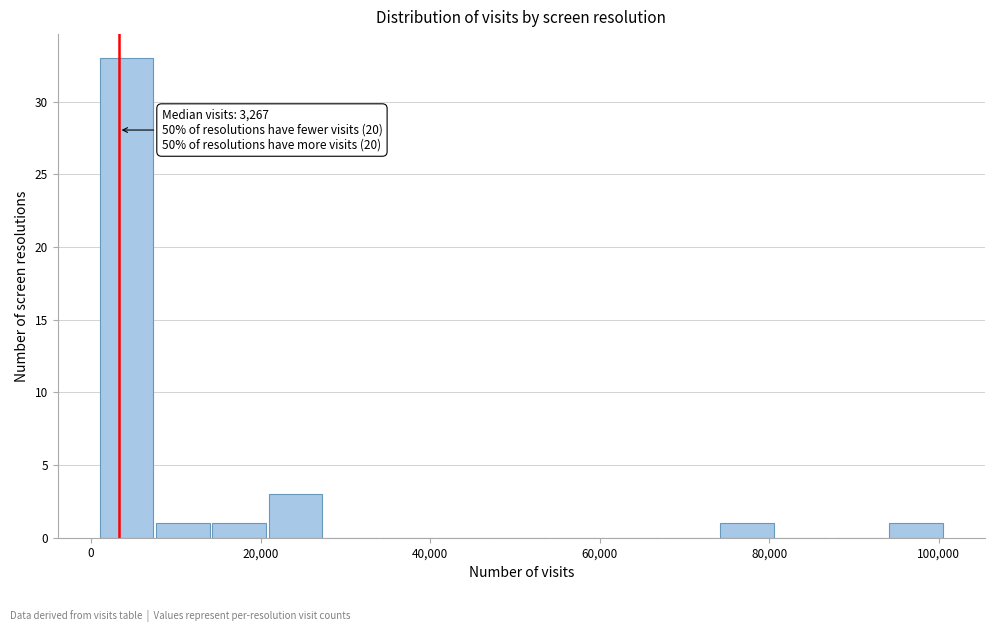

Around what value on the x-axis is the tallest bar? Give the approximate position of its centre, as read against the axis.

4000